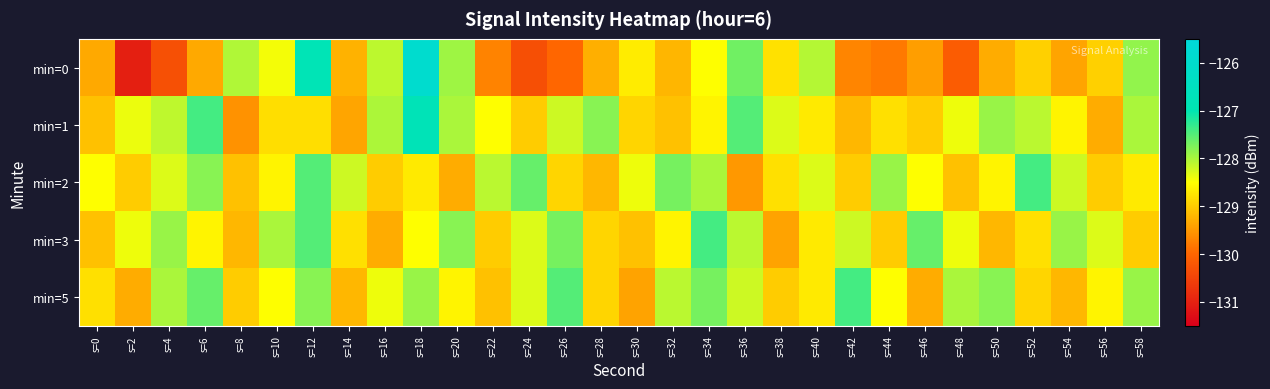

Reading left to right, extract all data points from this chart.

min=0: s=0=-129.3	s=2=-131.0	s=4=-130.3	s=6=-129.3	s=8=-128.0	s=10=-128.4	s=12=-126.9	s=14=-129.2	s=16=-128.1	s=18=-125.9	s=20=-127.9	s=22=-129.7	s=24=-130.3	s=26=-130.0	s=28=-129.3	s=30=-128.7	s=32=-129.2	s=34=-128.5	s=36=-127.7	s=38=-128.8	s=40=-128.1	s=42=-129.7	s=44=-129.8	s=46=-129.4	s=48=-130.1	s=50=-129.3	s=52=-128.9	s=54=-129.4	s=56=-128.9	s=58=-127.9
min=1: s=0=-129.1	s=2=-128.4	s=4=-128.1	s=6=-127.4	s=8=-129.6	s=10=-128.8	s=12=-128.8	s=14=-129.4	s=16=-128.0	s=18=-126.8	s=20=-128.0	s=22=-128.5	s=24=-129.0	s=26=-128.2	s=28=-127.8	s=30=-128.9	s=32=-129.1	s=34=-128.6	s=36=-127.5	s=38=-128.3	s=40=-128.7	s=42=-129.2	s=44=-128.8	s=46=-129.0	s=48=-128.4	s=50=-127.9	s=52=-128.1	s=54=-128.6	s=56=-129.3	s=58=-128.0
min=2: s=0=-128.5	s=2=-129.0	s=4=-128.3	s=6=-127.8	s=8=-129.1	s=10=-128.6	s=12=-127.5	s=14=-128.2	s=16=-129.0	s=18=-128.7	s=20=-129.3	s=22=-128.1	s=24=-127.6	s=26=-128.9	s=28=-129.2	s=30=-128.4	s=32=-127.7	s=34=-128.0	s=36=-129.5	s=38=-128.8	s=40=-128.3	s=42=-129.0	s=44=-127.9	s=46=-128.5	s=48=-129.1	s=50=-128.6	s=52=-127.4	s=54=-128.2	s=56=-129.0	s=58=-128.7
min=3: s=0=-129.1	s=2=-128.4	s=4=-127.9	s=6=-128.6	s=8=-129.2	s=10=-128.0	s=12=-127.5	s=14=-128.8	s=16=-129.3	s=18=-128.5	s=20=-127.8	s=22=-129.0	s=24=-128.3	s=26=-127.7	s=28=-128.9	s=30=-129.1	s=32=-128.6	s=34=-127.4	s=36=-128.1	s=38=-129.4	s=40=-128.7	s=42=-128.2	s=44=-129.0	s=46=-127.6	s=48=-128.4	s=50=-129.2	s=52=-128.8	s=54=-127.9	s=56=-128.3	s=58=-129.0
min=5: s=0=-128.8	s=2=-129.3	s=4=-128.0	s=6=-127.6	s=8=-129.0	s=10=-128.5	s=12=-127.8	s=14=-129.2	s=16=-128.4	s=18=-127.9	s=20=-128.6	s=22=-129.1	s=24=-128.3	s=26=-127.5	s=28=-128.9	s=30=-129.4	s=32=-128.1	s=34=-127.7	s=36=-128.2	s=38=-129.0	s=40=-128.7	s=42=-127.4	s=44=-128.5	s=46=-129.3	s=48=-128.0	s=50=-127.8	s=52=-128.9	s=54=-129.2	s=56=-128.6	s=58=-127.9